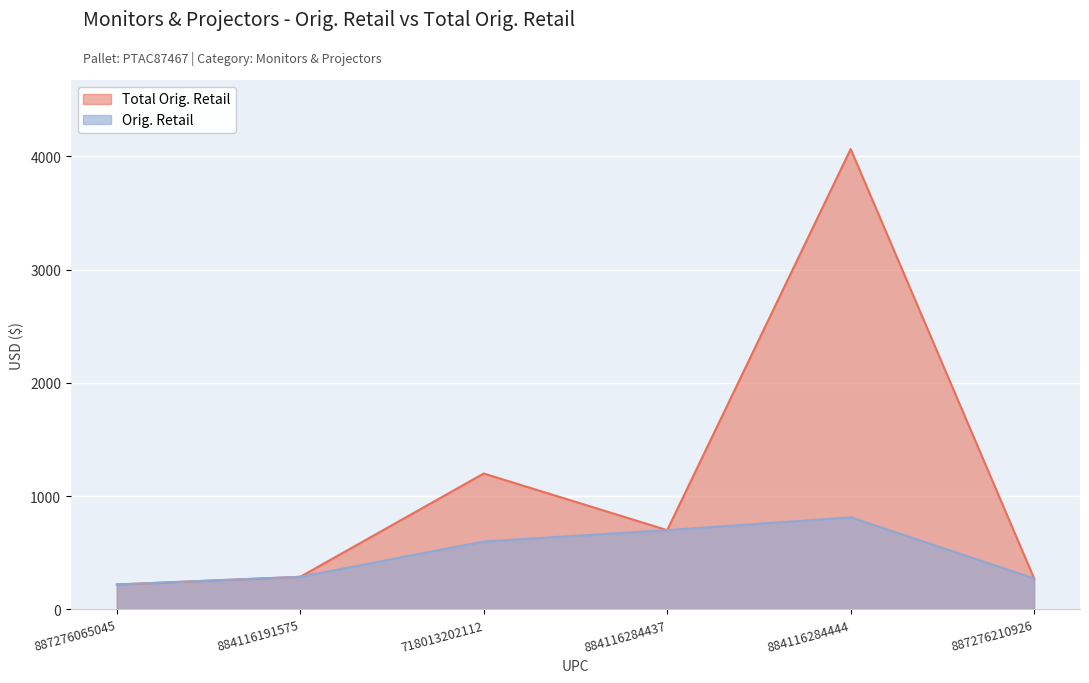

True or false: Orig. Retail has a value of 128.4 at 884116191575.

False